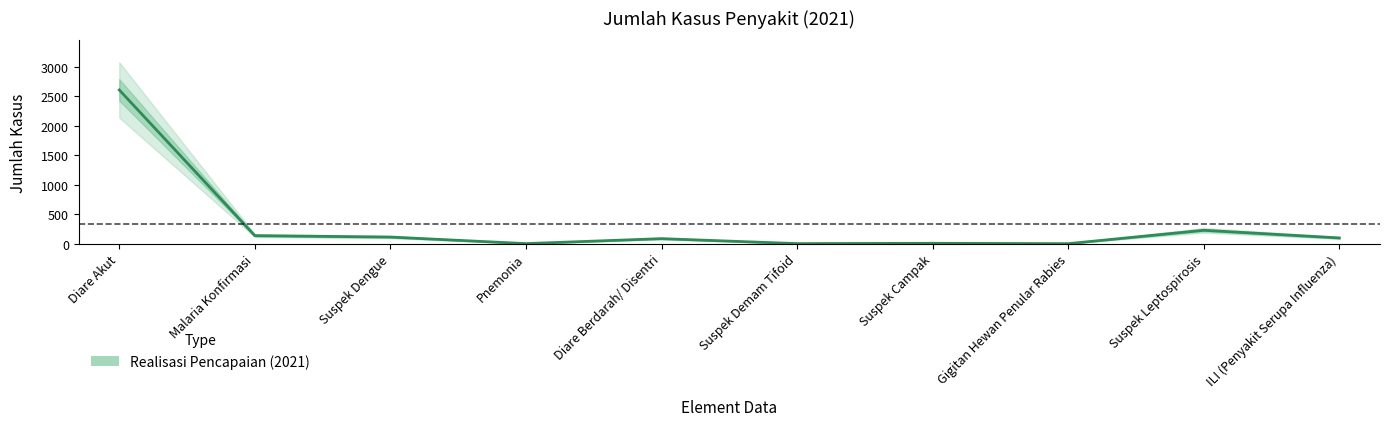

What is the label of the 2nd point from the right?

Suspek Leptospirosis